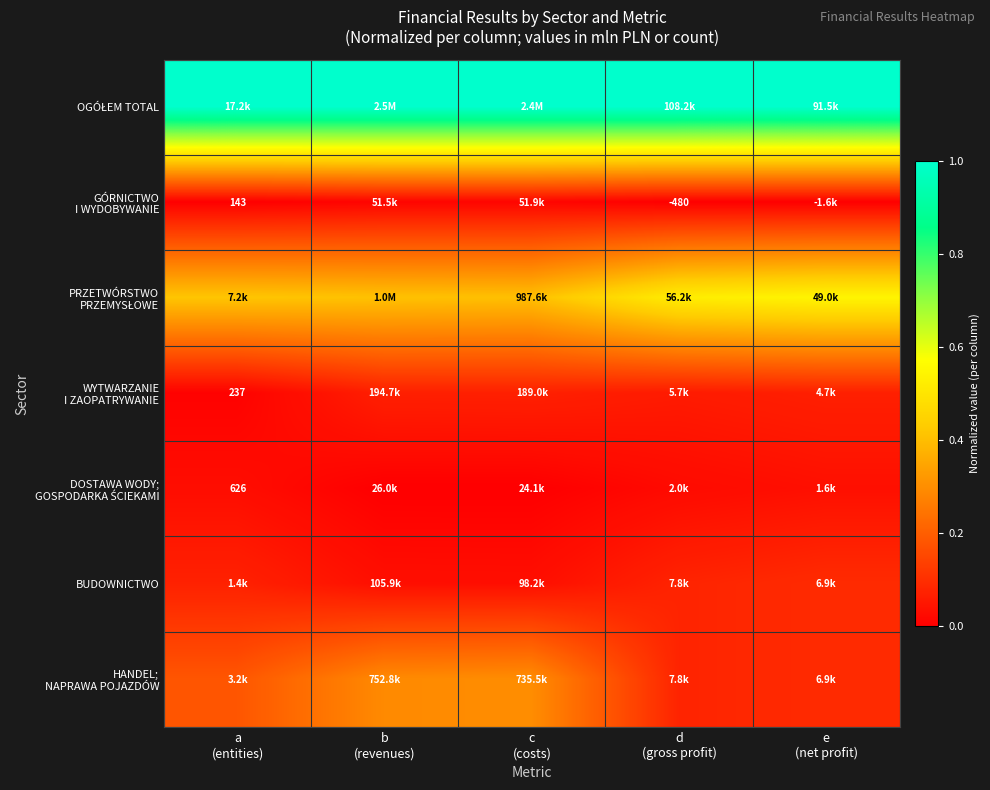

Which series has the largest total across all categories?

OGÓŁEM TOTAL